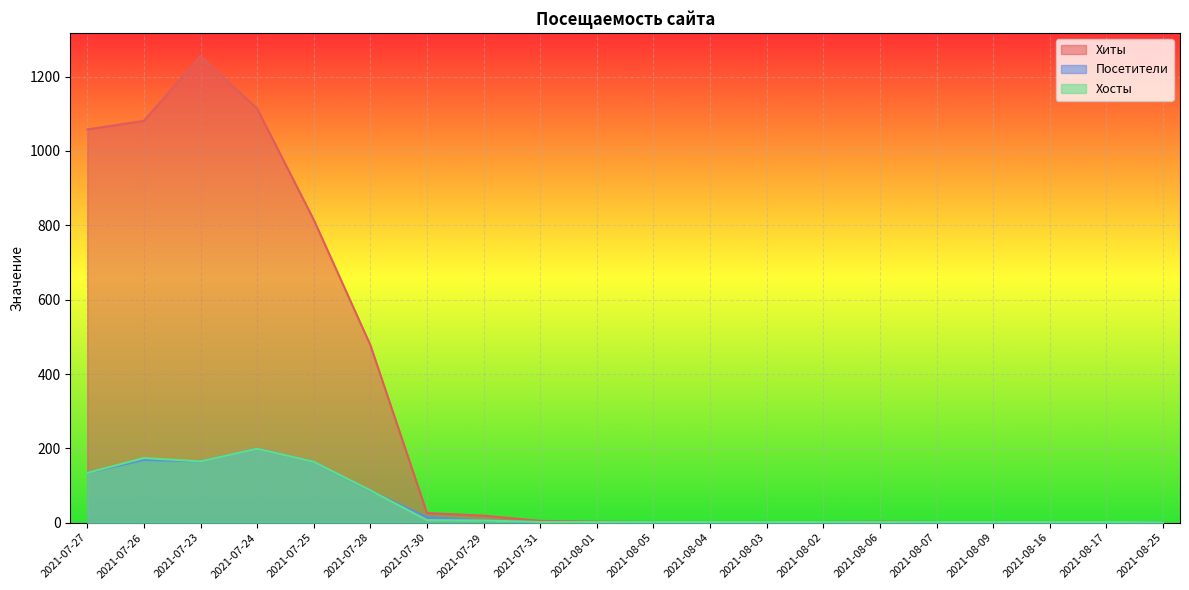

True or false: Хиты and Посетители cross at least once.

False